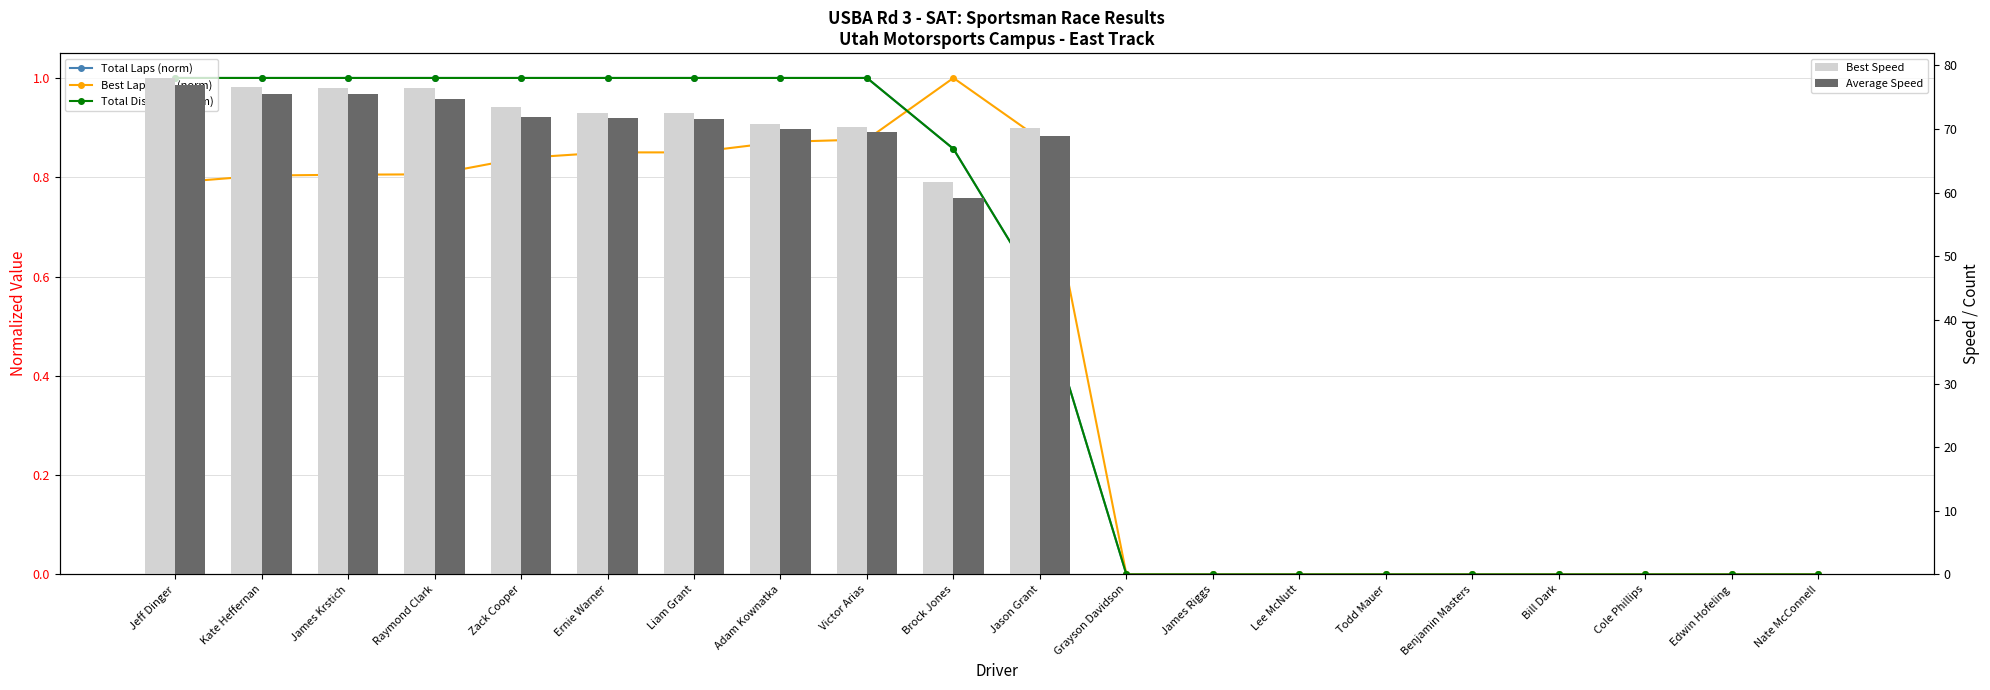

What is the label of the 9th bar from the right?

Grayson Davidson